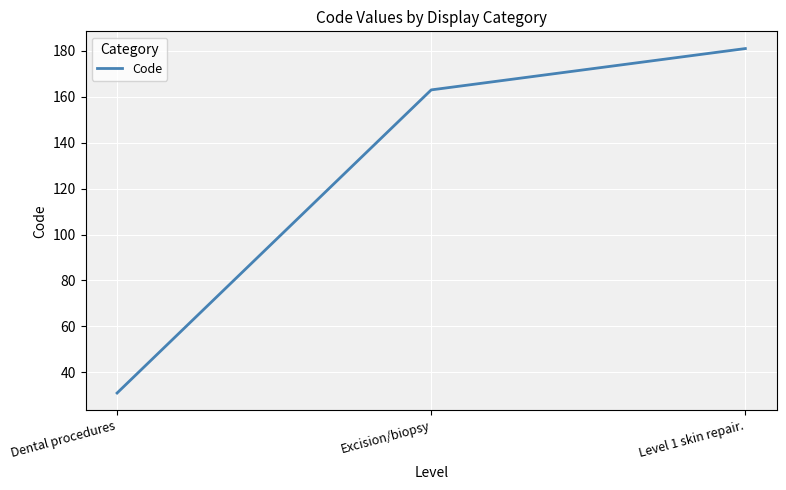

List the labels in order of value, smallest first.

Dental procedures, Excision/biopsy, Level 1 skin repair.